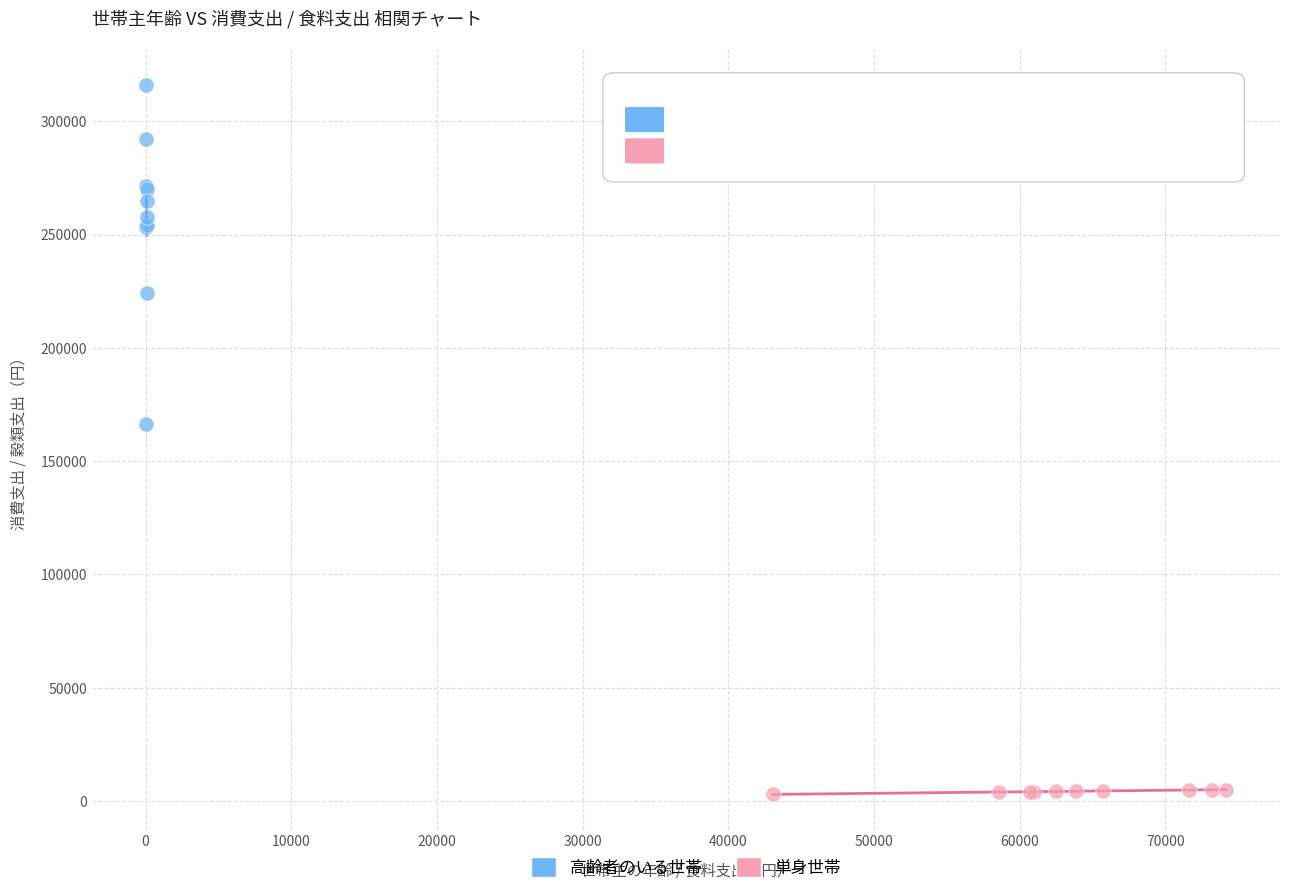

Which series contains the highest Y value?

高齢者のいる世帯